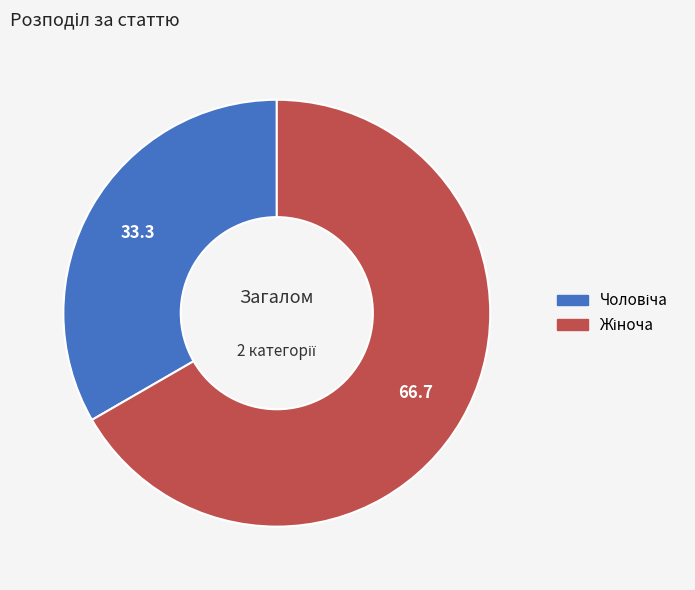

How many segments does this pie chart have?

2